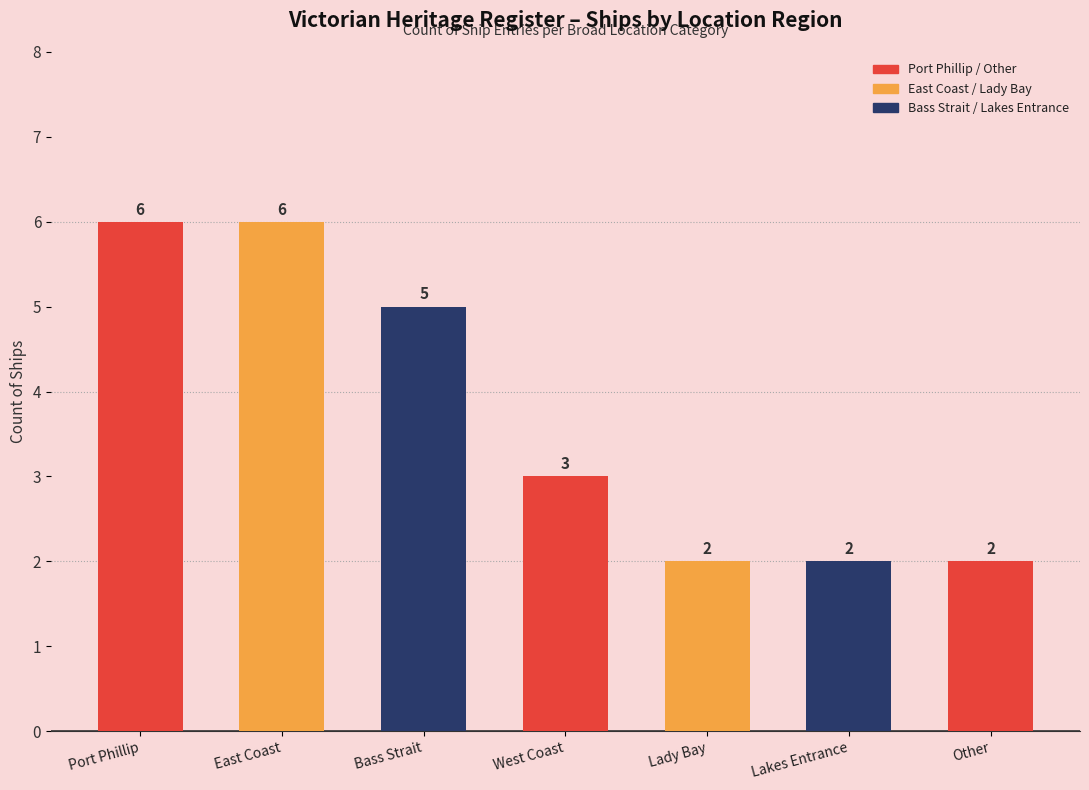

What is the greatest value displayed?

6